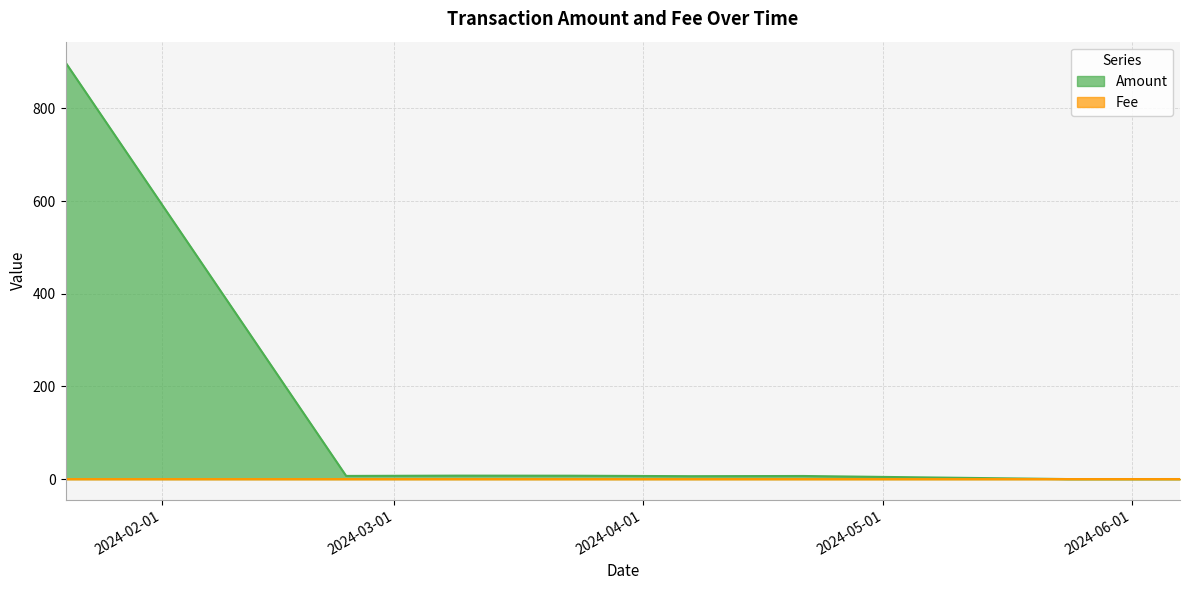

True or false: Amount and Fee cross at least once.

False